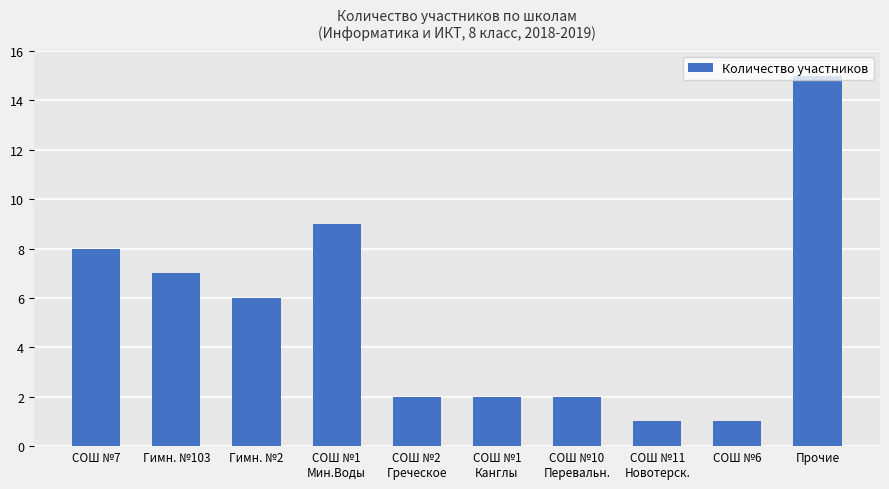

Where does the data first go above 6?

СОШ №7